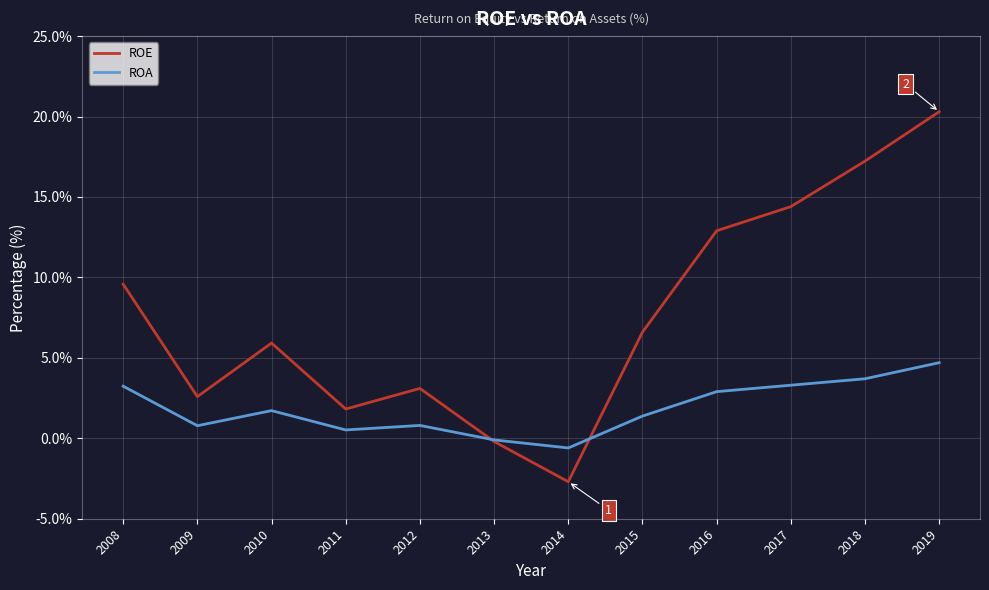

Does the chart display data point markers on the line(s)?

No